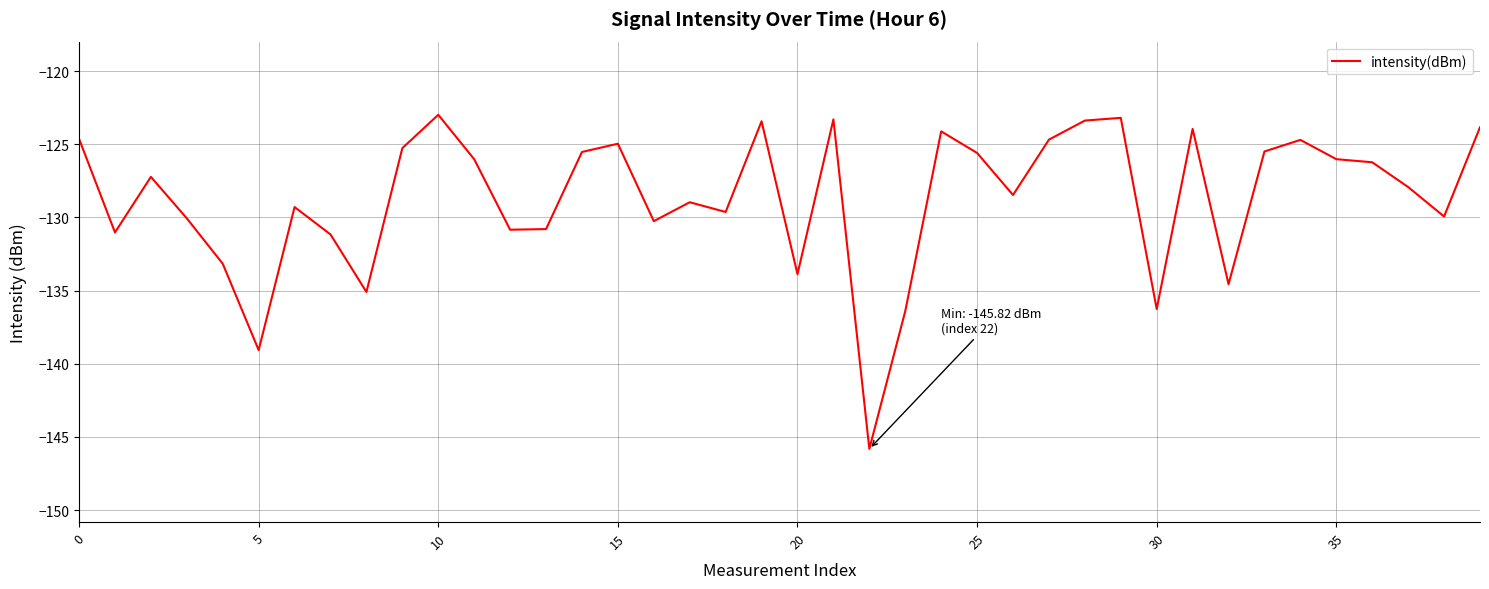

What is the average value?

-128.7